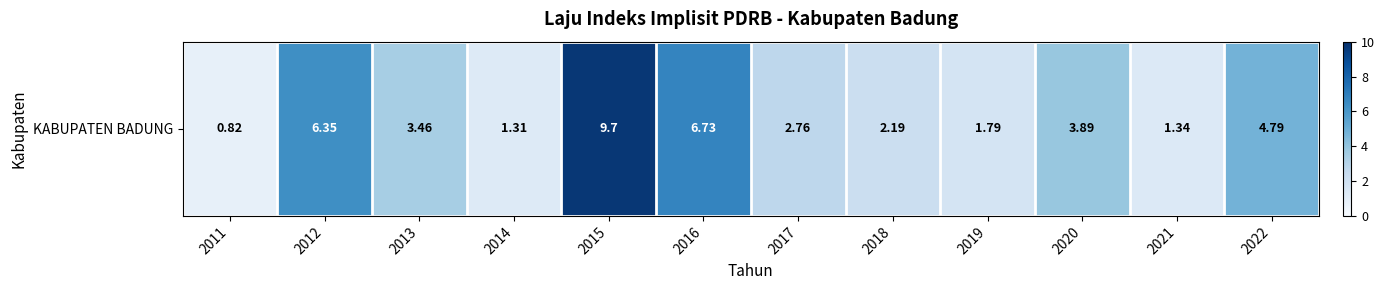

List the labels in order of value, smallest first.

2011, 2014, 2021, 2019, 2018, 2017, 2013, 2020, 2022, 2012, 2016, 2015